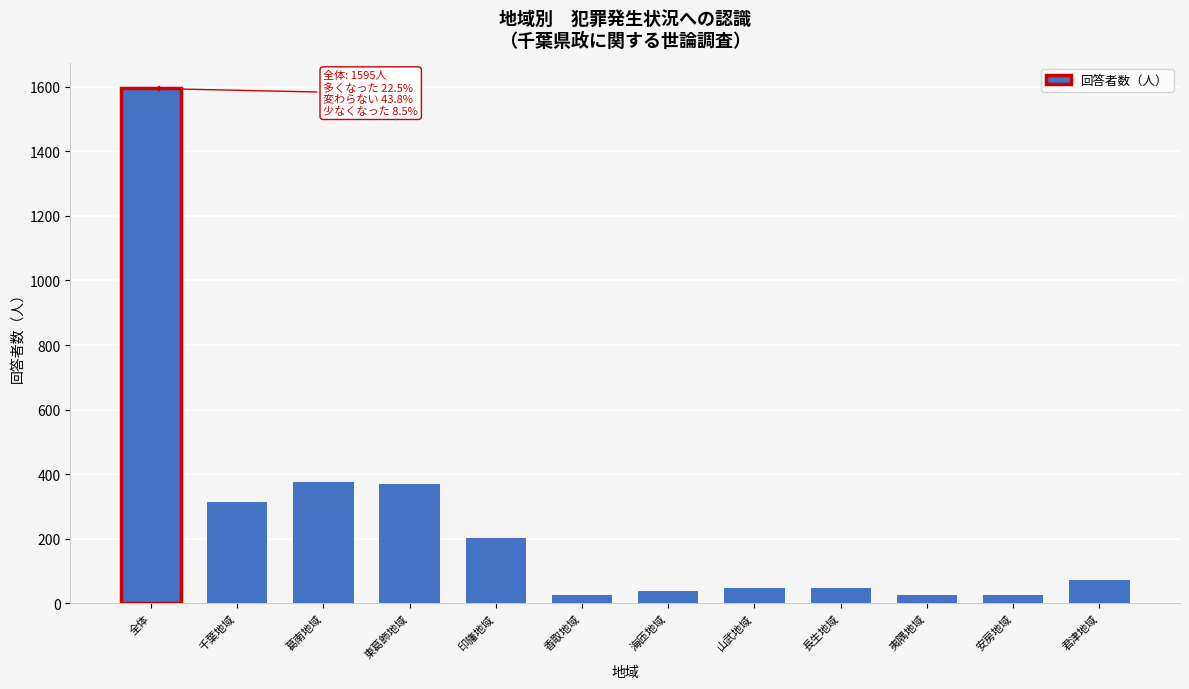

At which label is the value closest to 809?

葛南地域